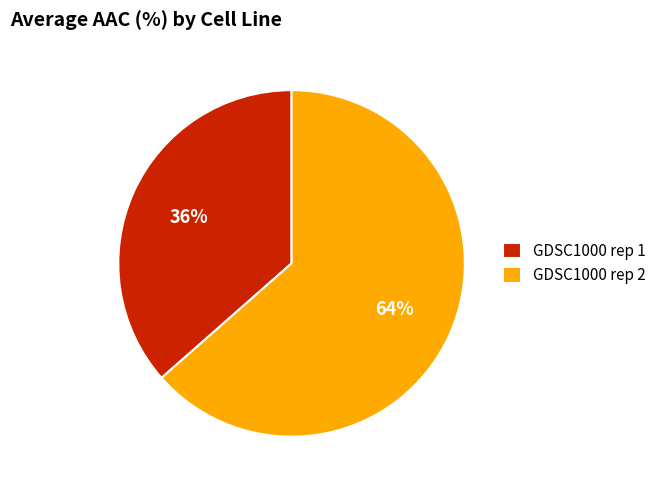

What percentage is the GDSC1000 rep 1 slice, to the nearest percent?

36%